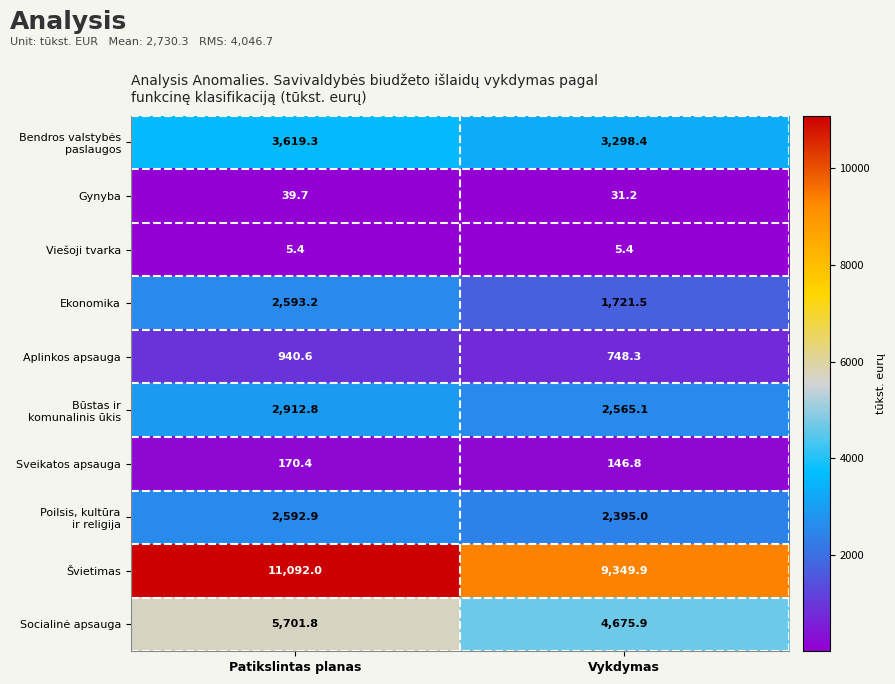

Which series changed the most between Patikslintas planas and Vykdymas?

Švietimas